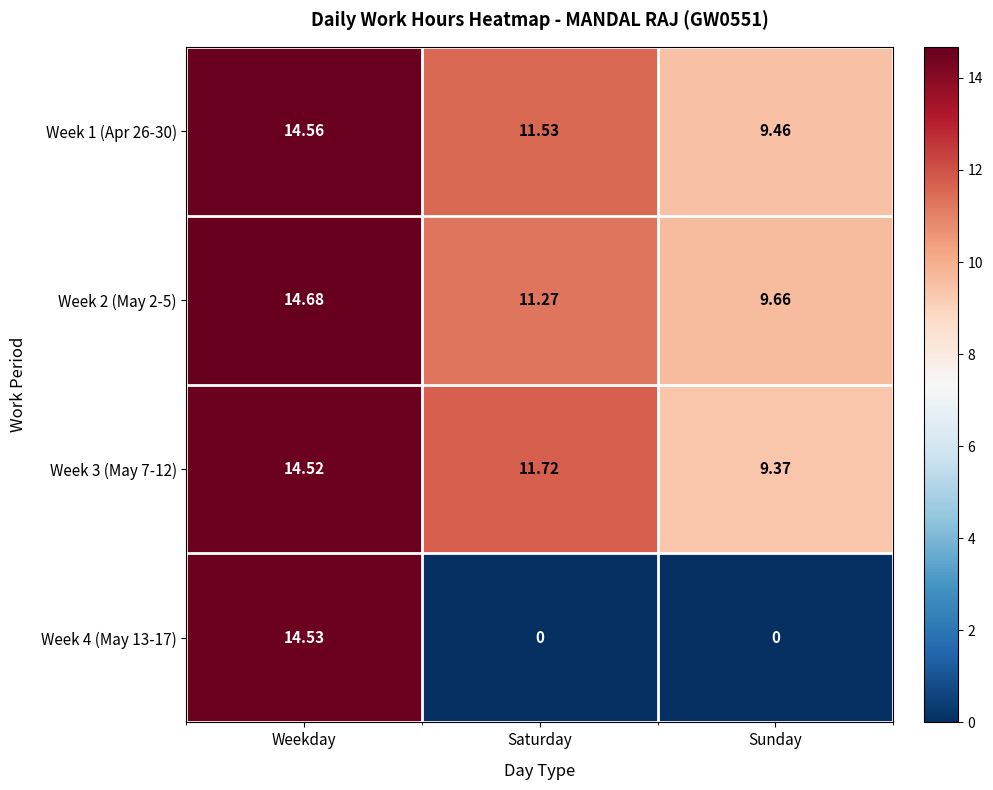

At which label does Week 2 (May 2-5) first exceed 11?

Weekday